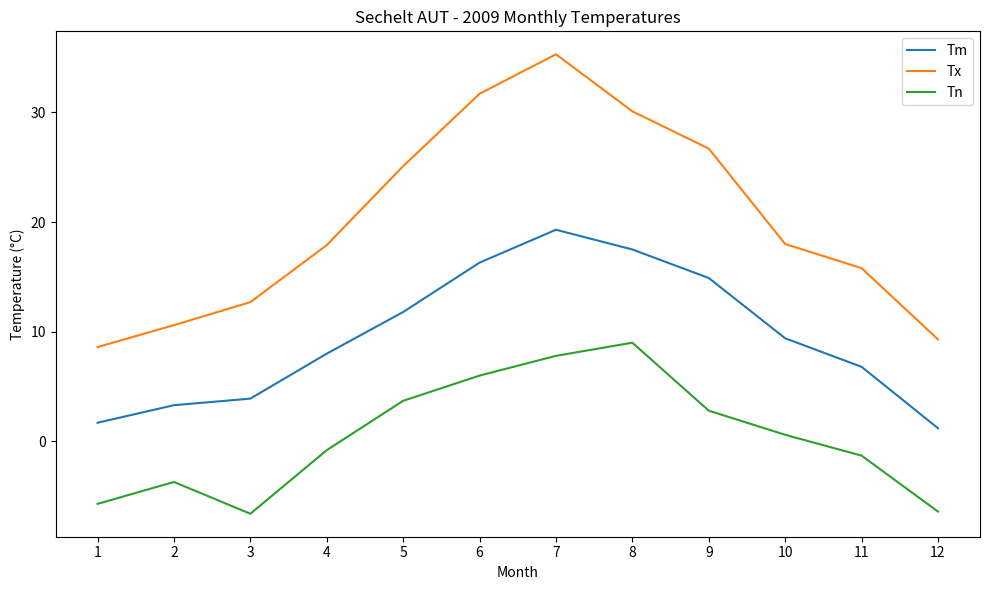

What are all the series names shown in the legend?

Tm, Tx, Tn